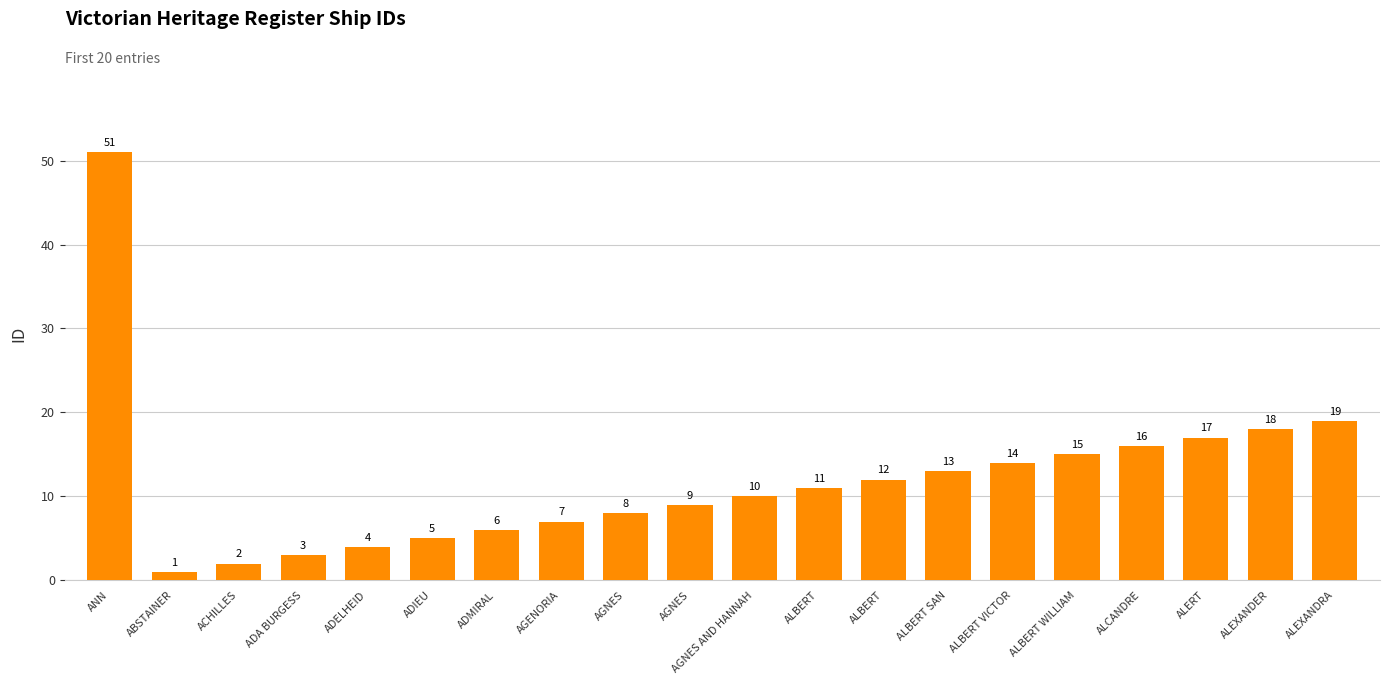

What is the value of the 12th bar from the left?

11